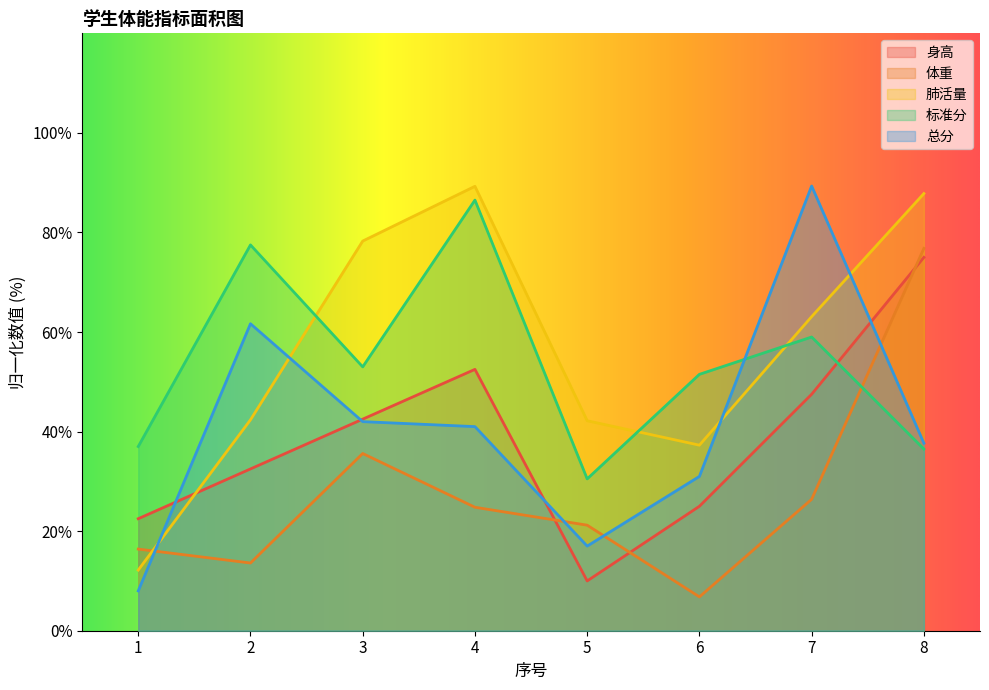

How many distinct data groups are displayed?

5